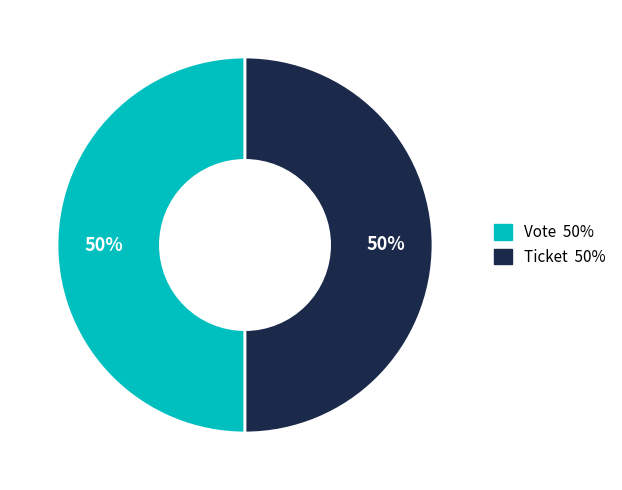

To the nearest percent, what is the average slice percentage?

50%